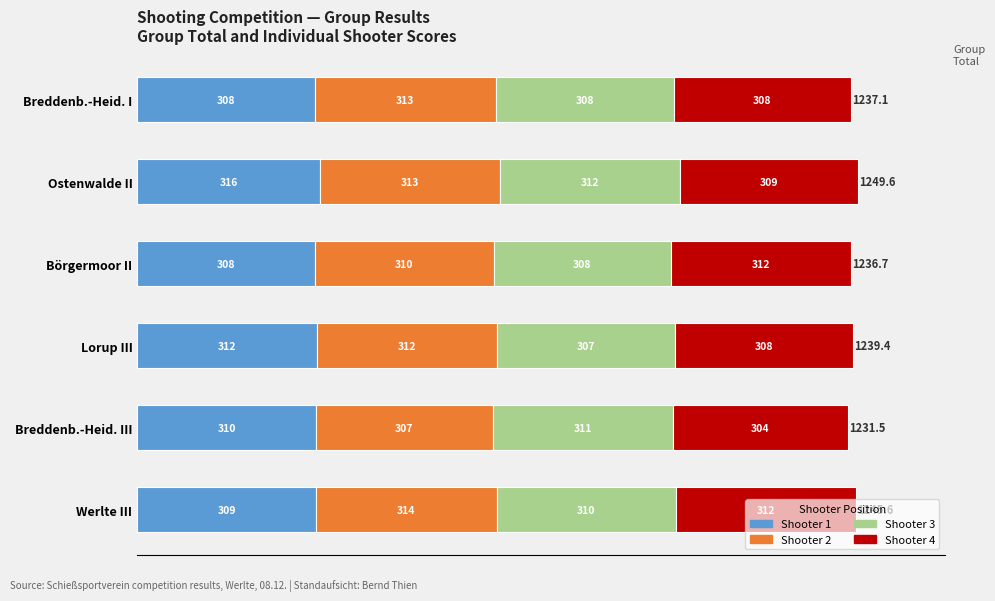

At which category is the sum across all series the highest?

Ostenwalde II